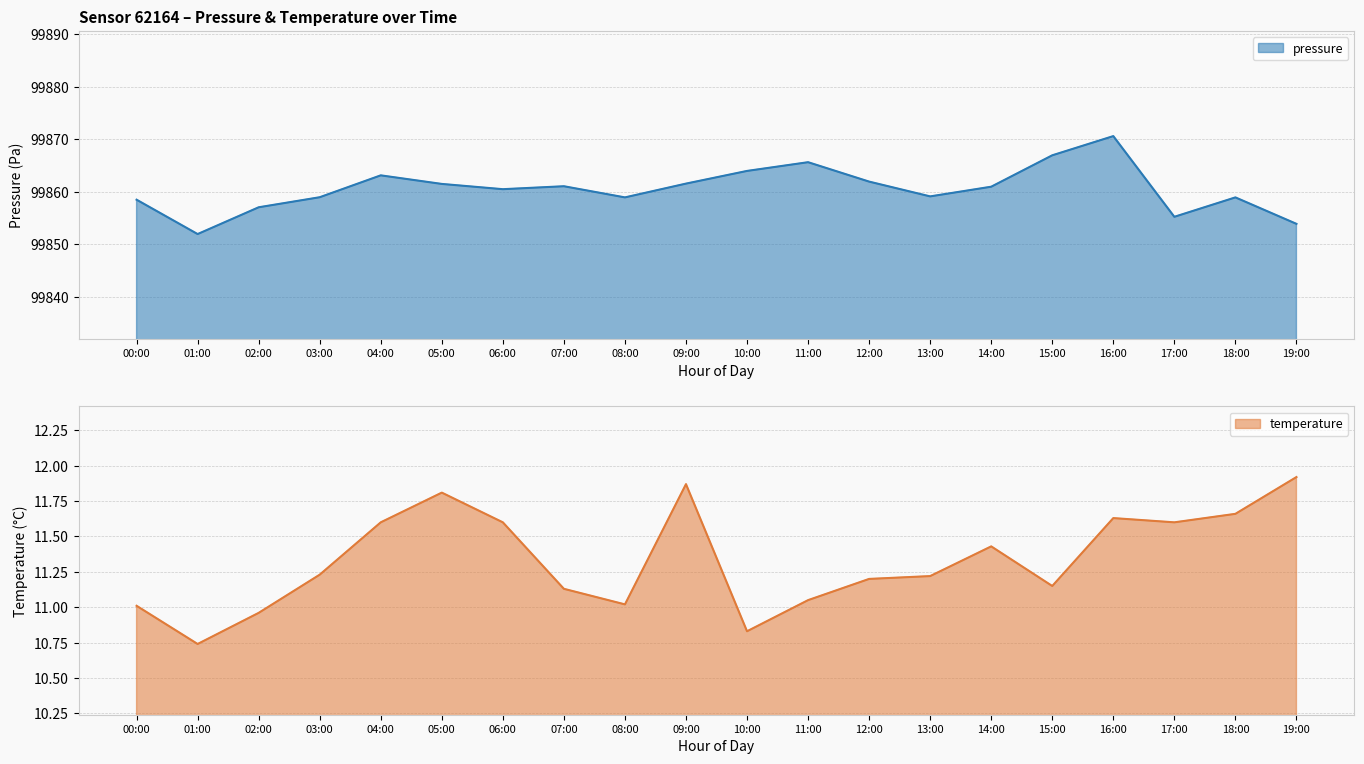

Rank the categories by pressure value from lowest to highest.

01:00, 19:00, 17:00, 02:00, 00:00, 08:00, 18:00, 03:00, 13:00, 06:00, 14:00, 07:00, 05:00, 09:00, 12:00, 04:00, 10:00, 11:00, 15:00, 16:00